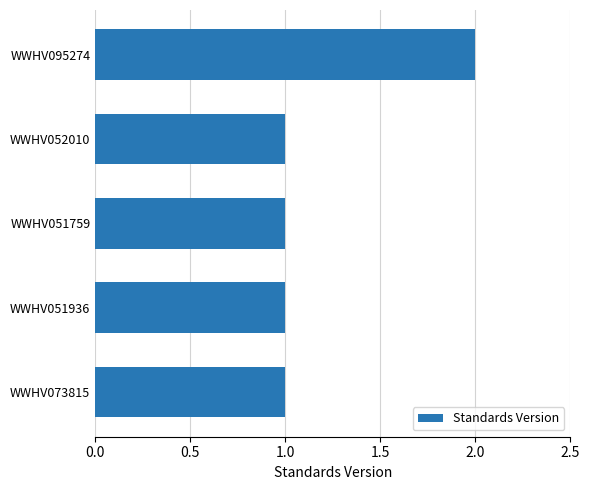

What is the difference between the maximum and second lowest values?

1